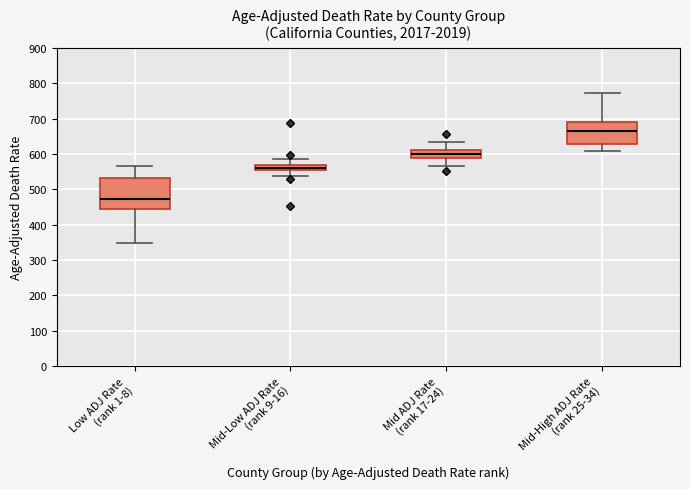

Where does the median line of the box for Mid ADJ Rate (rank 17-24) sit on the y-axis? The values are not printed on the chart, so give them approximately, as read against the axis.

600